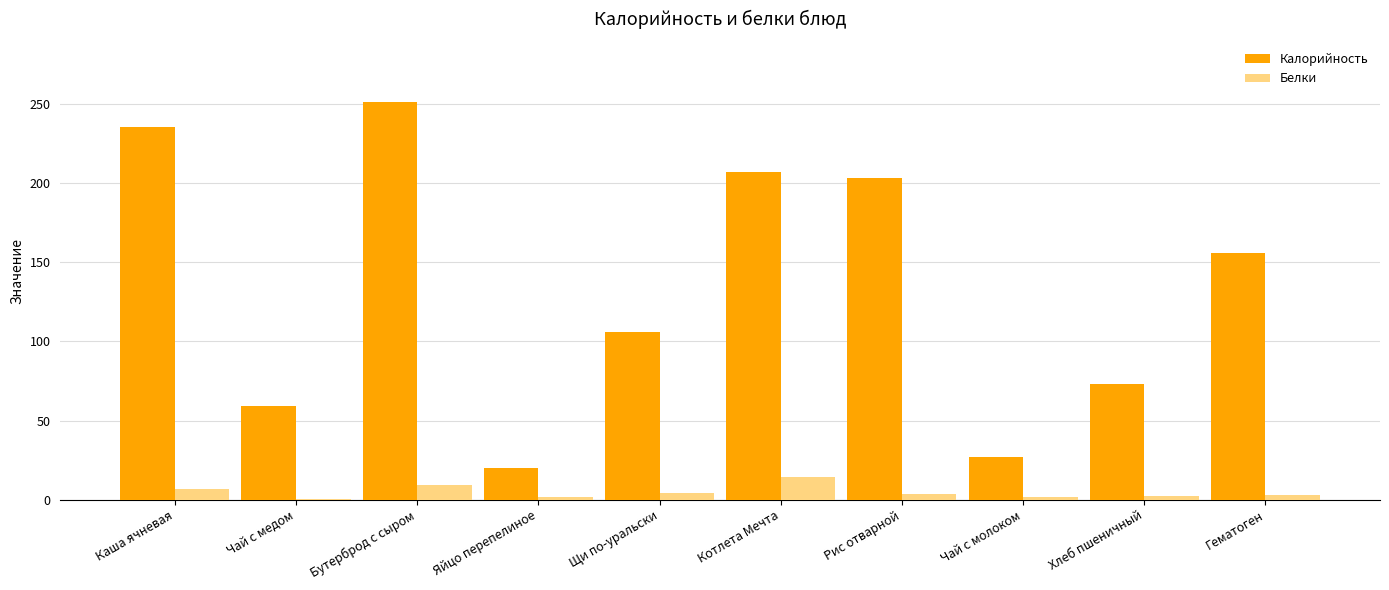

Which series changed the most between Котлета Мечта and Рис отварной?

Белки